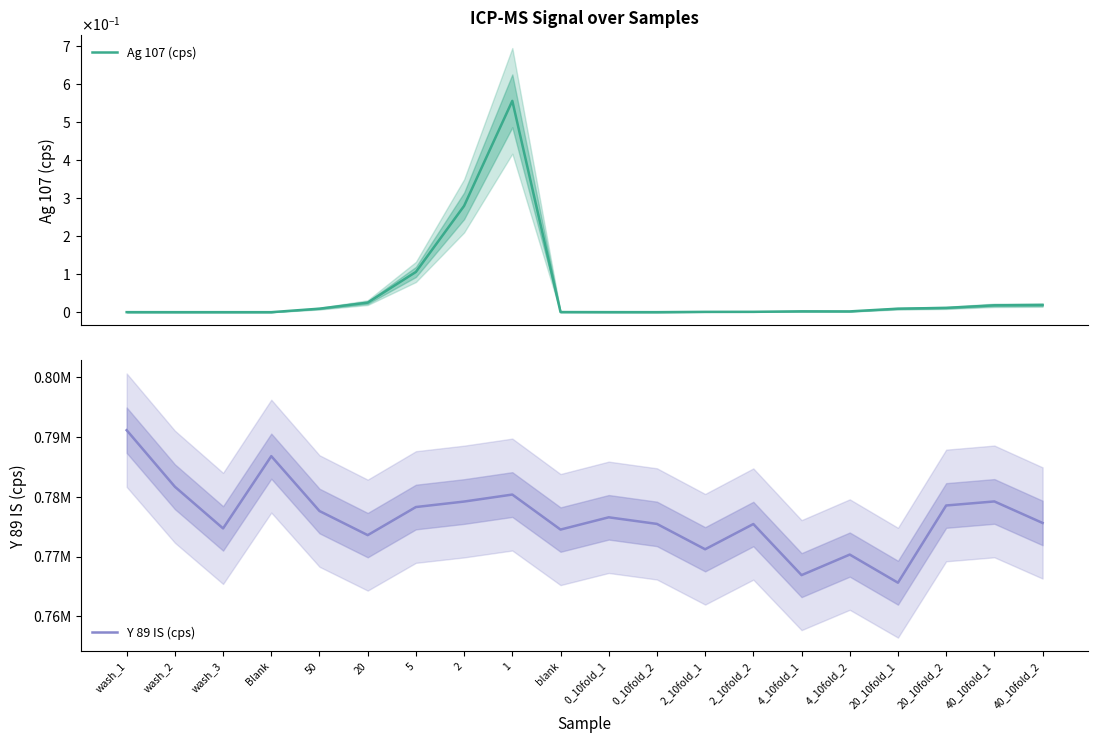

What is the label of the 10th point from the right?

0_10fold_1